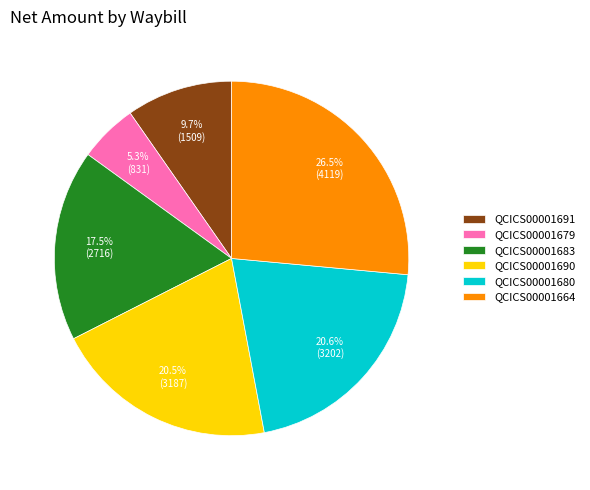

Does QCICS00001679 account for over 50% of the chart?

No